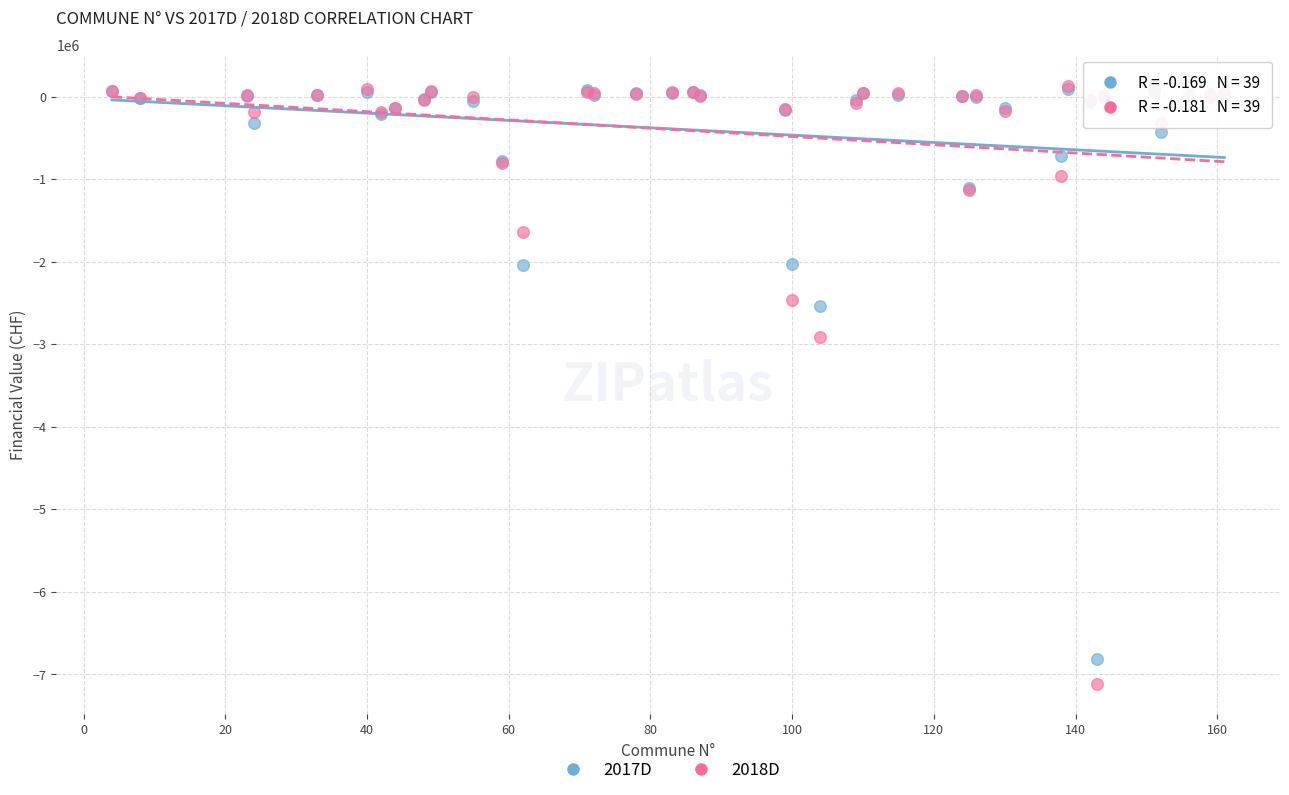

Across all series, what Y value is closest to -3487324?

-2908512